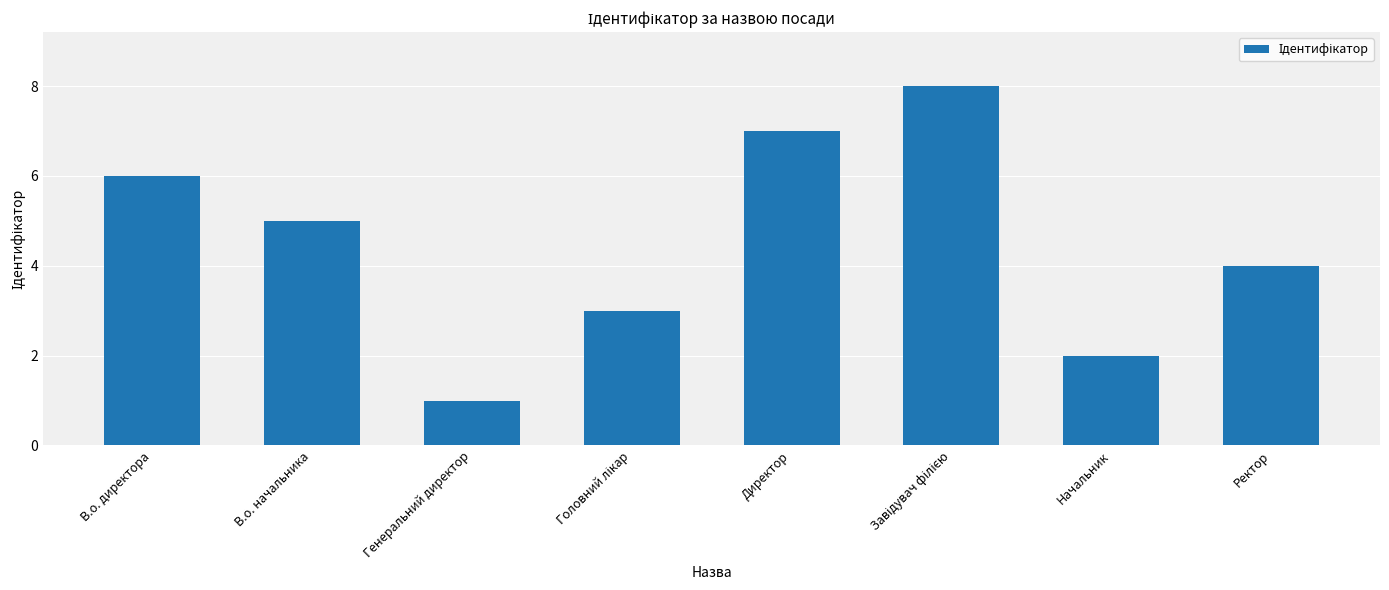

What is the change in value from В.о. начальника to Начальник?

-3